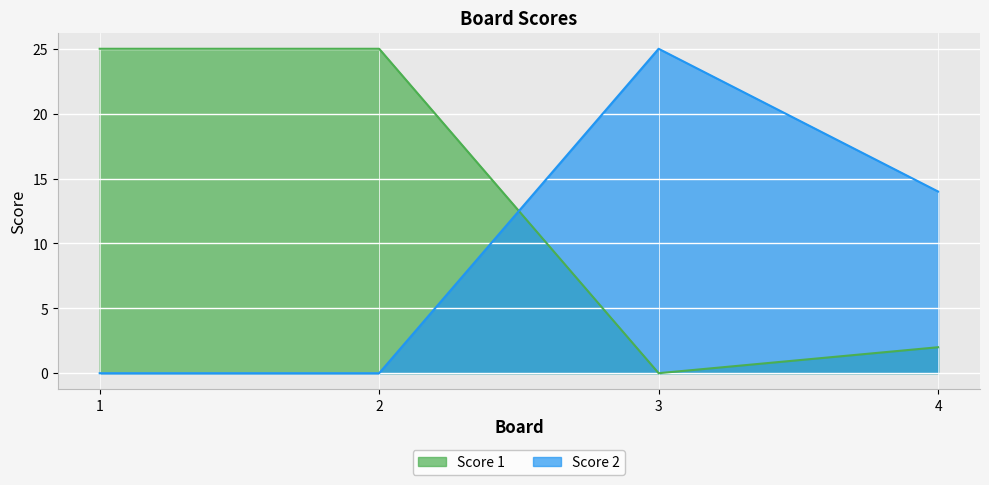

What are all the series names shown in the legend?

Score 1, Score 2